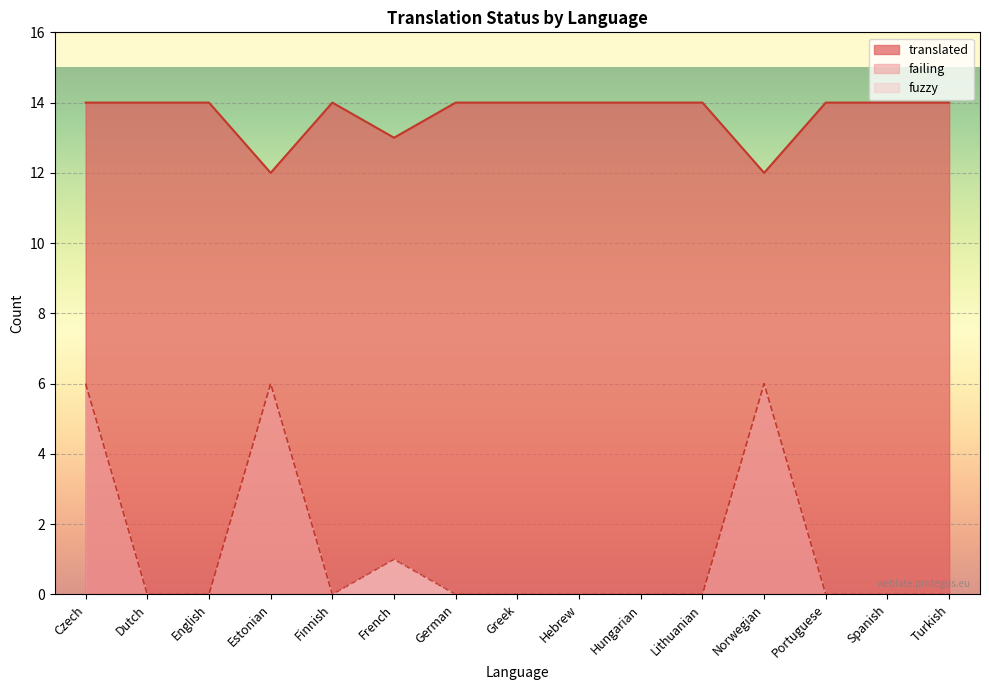

Reading right to left, extract all data points from this chart.

translated: Turkish=14	Spanish=14	Portuguese=14	Norwegian=12	Lithuanian=14	Hungarian=14	Hebrew=14	Greek=14	German=14	French=13	Finnish=14	Estonian=12	English=14	Dutch=14	Czech=14
failing: Turkish=0	Spanish=0	Portuguese=0	Norwegian=6	Lithuanian=0	Hungarian=0	Hebrew=0	Greek=0	German=0	French=1	Finnish=0	Estonian=6	English=0	Dutch=0	Czech=6
fuzzy: Turkish=0	Spanish=0	Portuguese=0	Norwegian=0	Lithuanian=0	Hungarian=0	Hebrew=0	Greek=0	German=0	French=1	Finnish=0	Estonian=0	English=0	Dutch=0	Czech=0